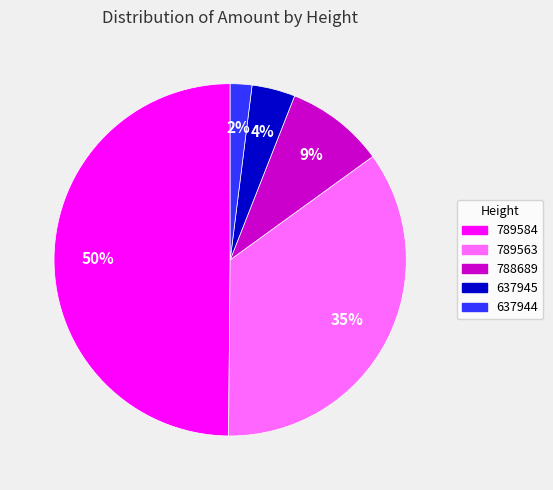

Is it true that 789563 is 29% of the pie?

False